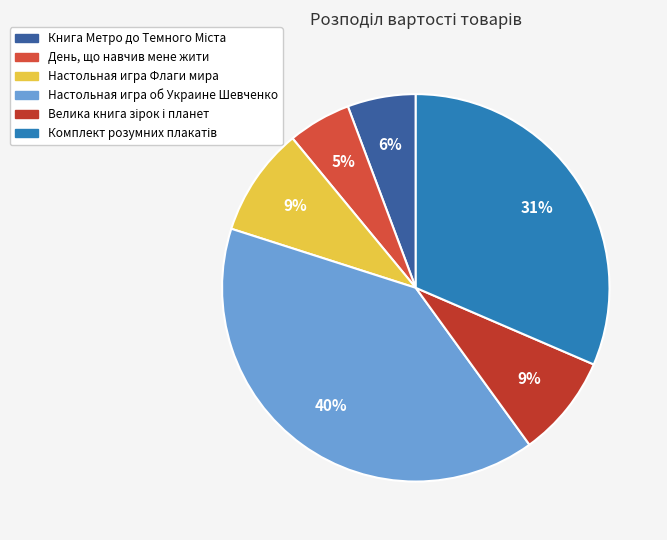

To the nearest percent, what is the difference between the Книга Метро до Темного Міста and Настольная игра об Украине Шевченко slice percentages?

34%